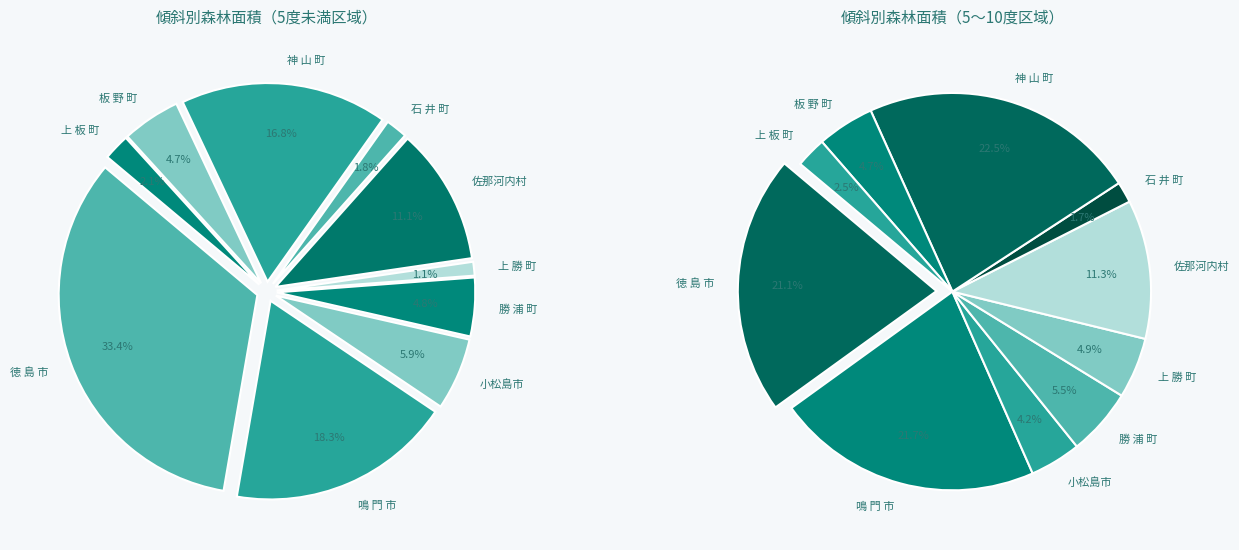

How many segments does this pie chart have?

10